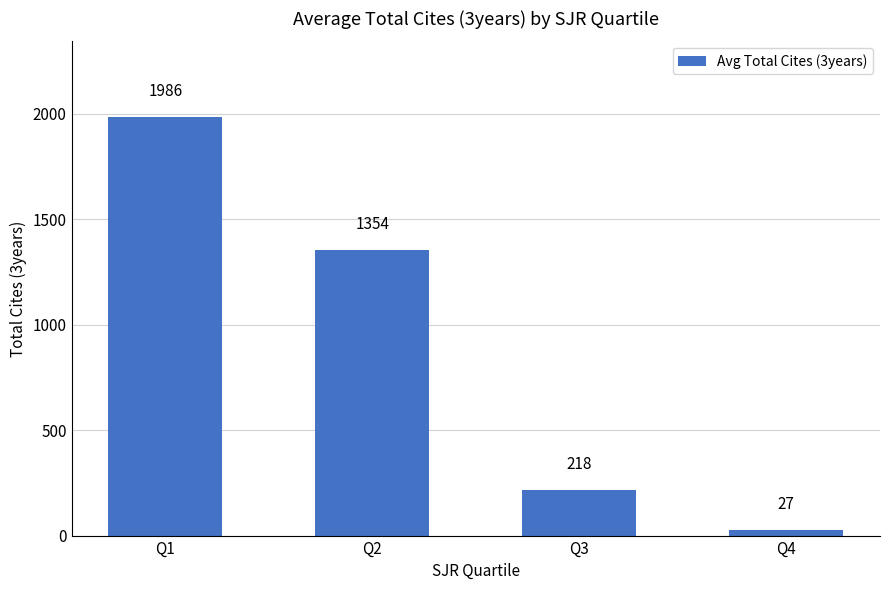

Between Q2 and Q4, which is larger?

Q2